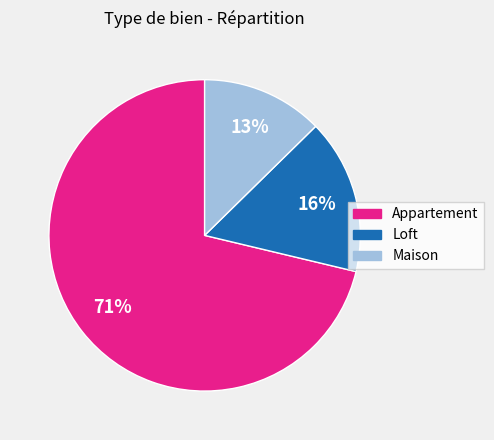

What percentage is the Appartement slice, to the nearest percent?

71%